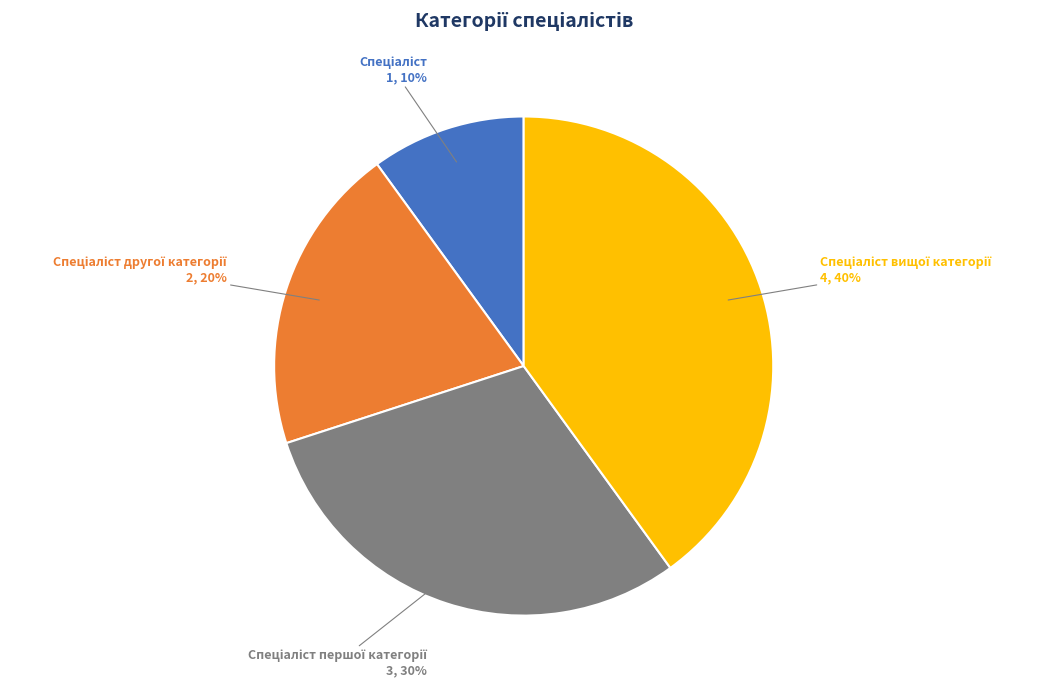

To the nearest percent, what is the difference between the largest and smallest slice percentages?

30%